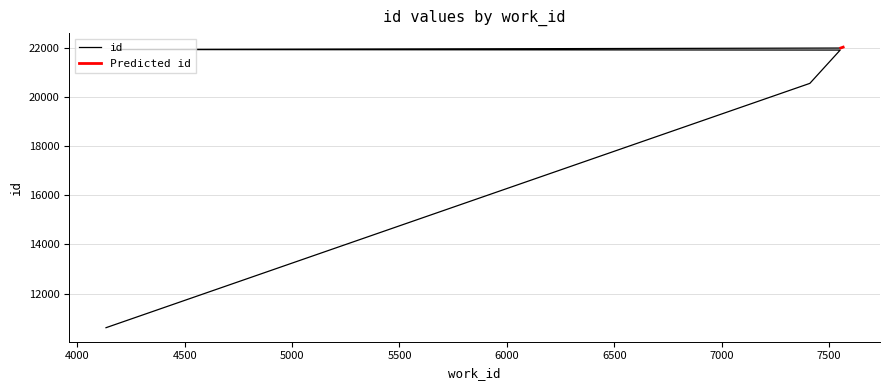

Is it true that the value at 7565 is 8060?

False